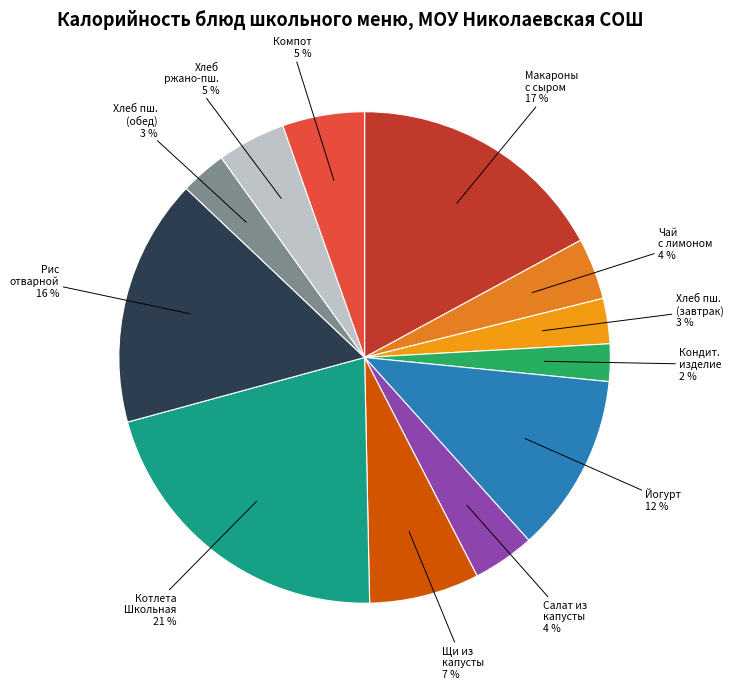

How many slices are in this pie chart?

12